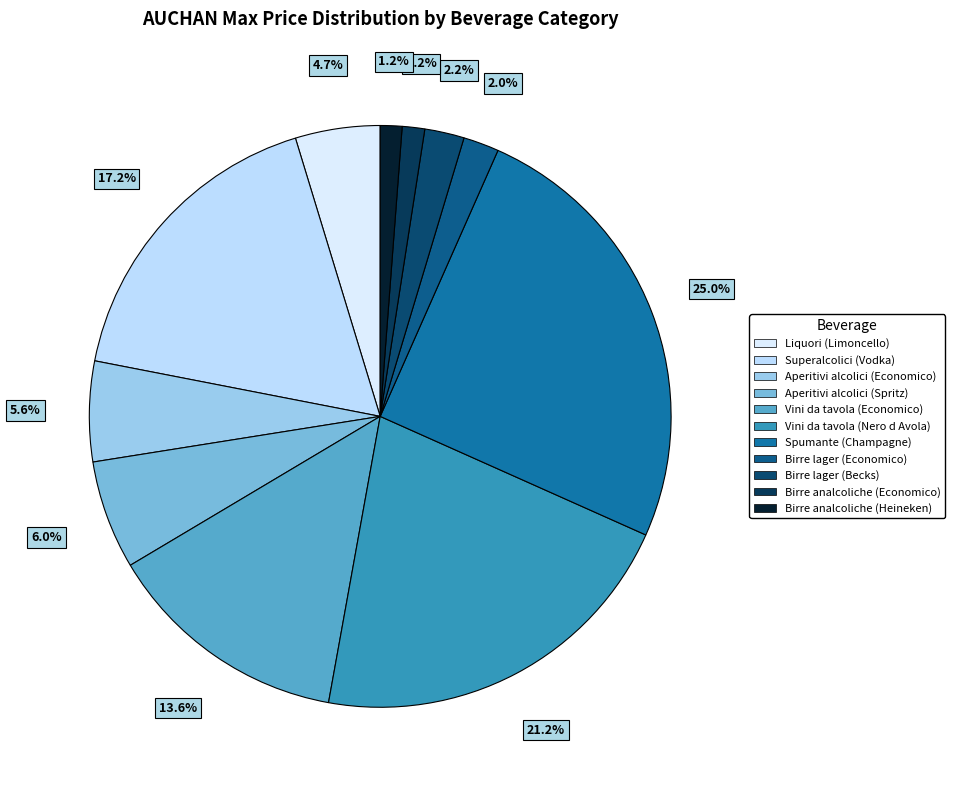

What is the ratio of the value at Superalcolici (Vodka) to the value at Birre lager (Economico)?

8.7